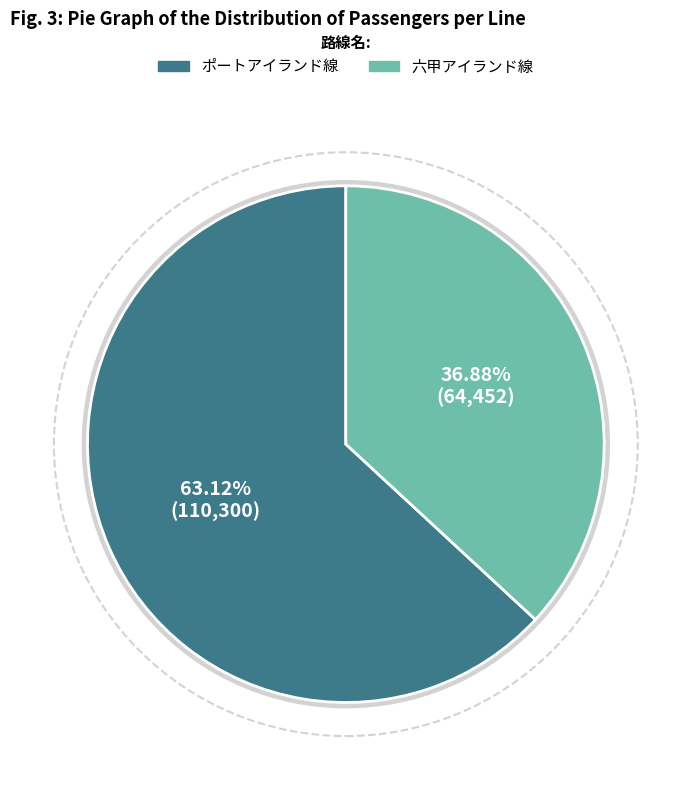

Rank the categories by value from highest to lowest.

ポートアイランド線, 六甲アイランド線